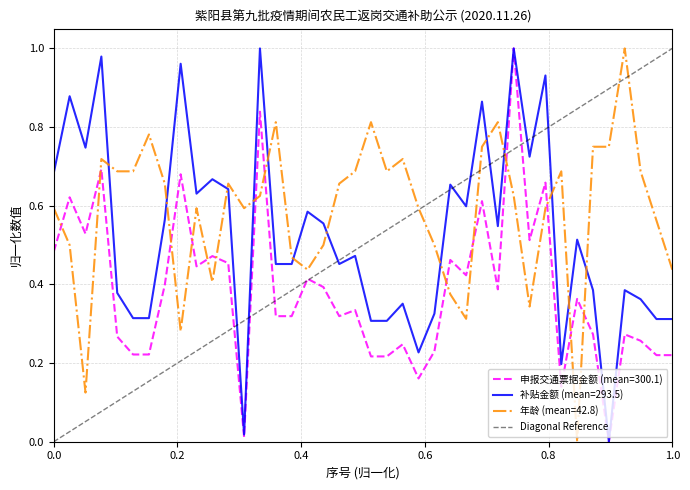

What is the greatest value displayed?

1